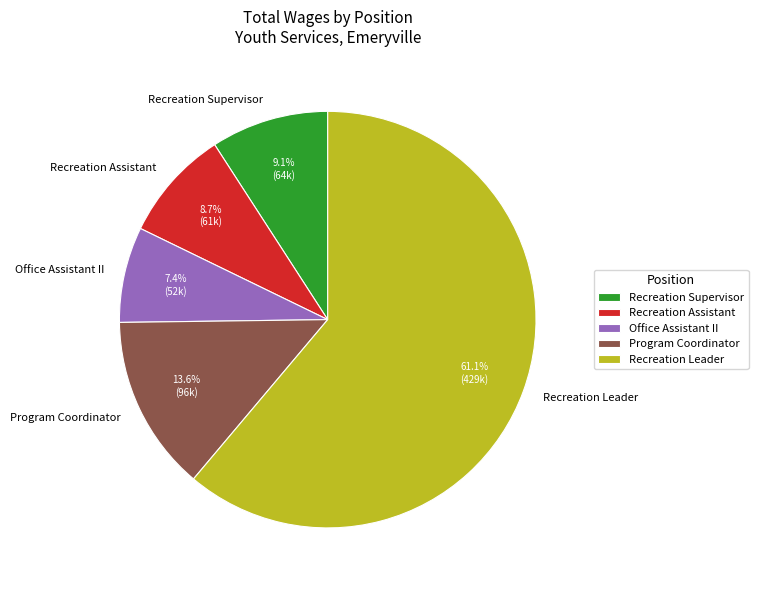

Is there a majority slice in this chart?

Yes